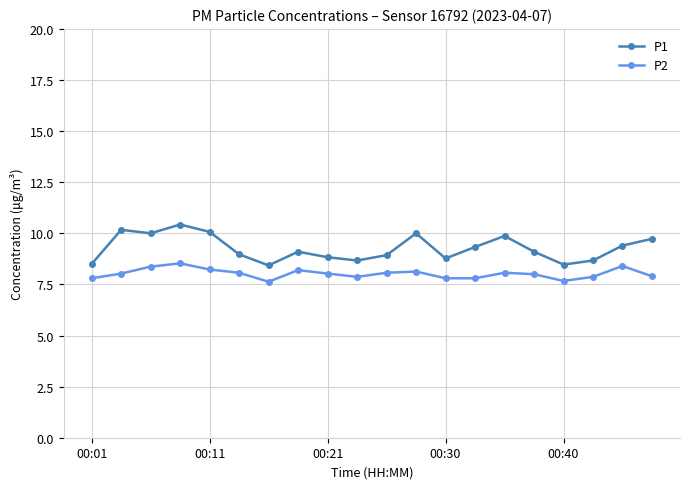

Which series has the largest total across all categories?

P1